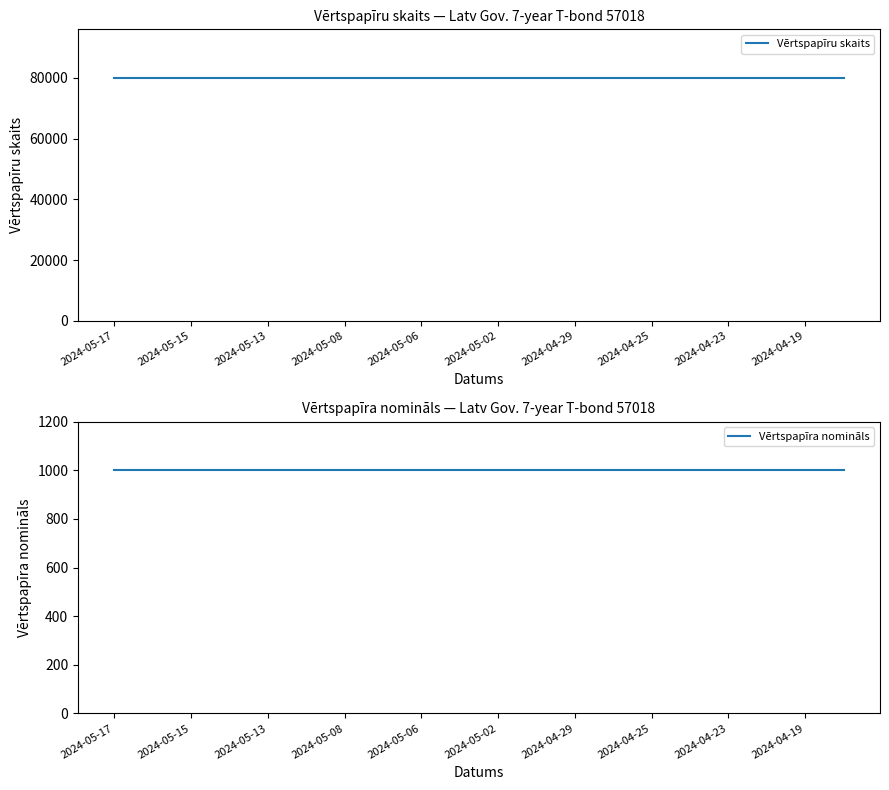

True or false: Vērtspapīra nomināls and Vērtspapīru skaits intersect in this chart.

False